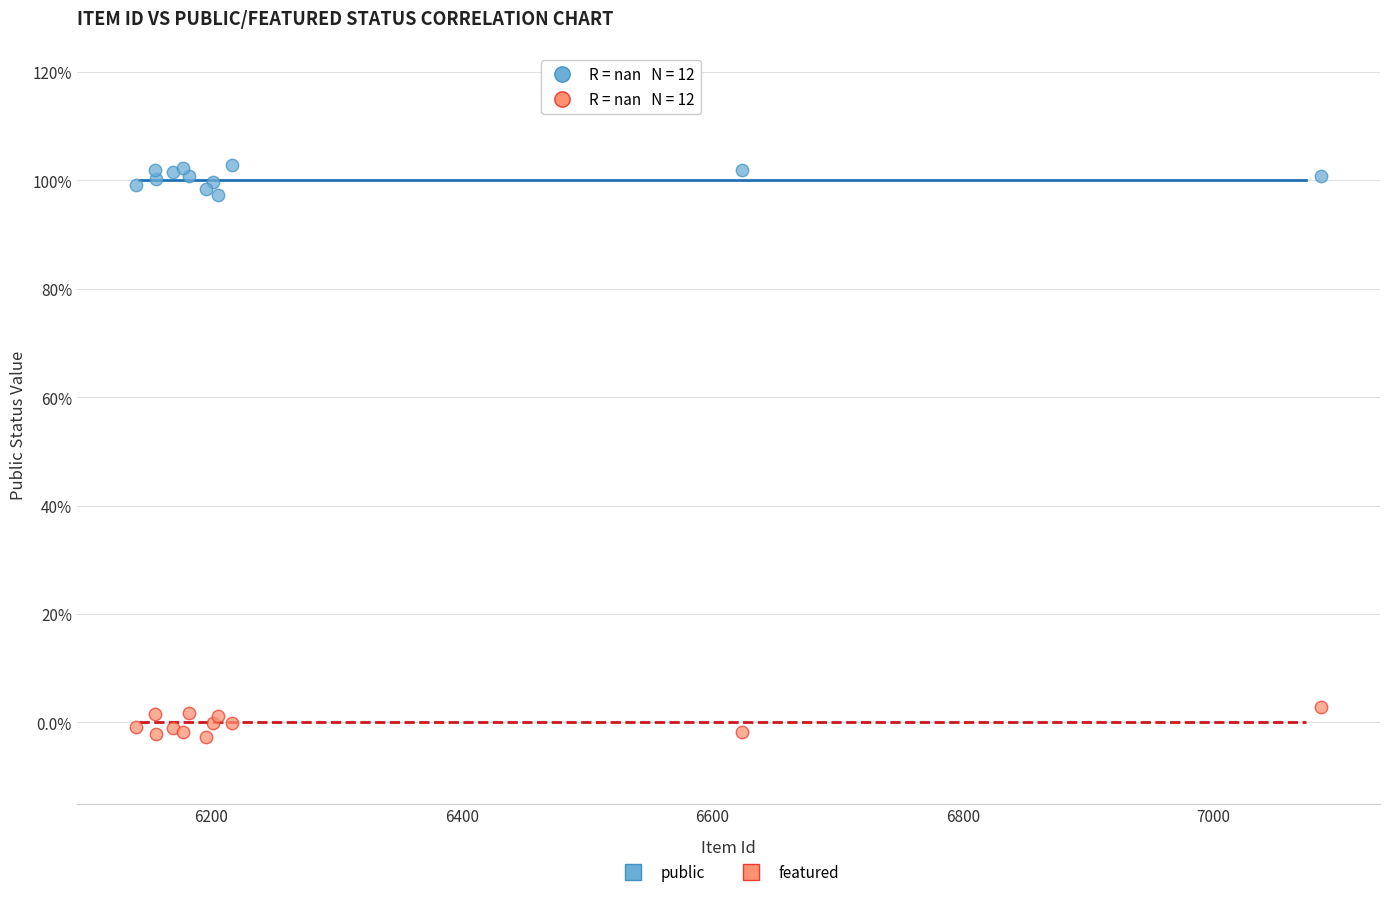

What are all the series names shown in the legend?

public, featured